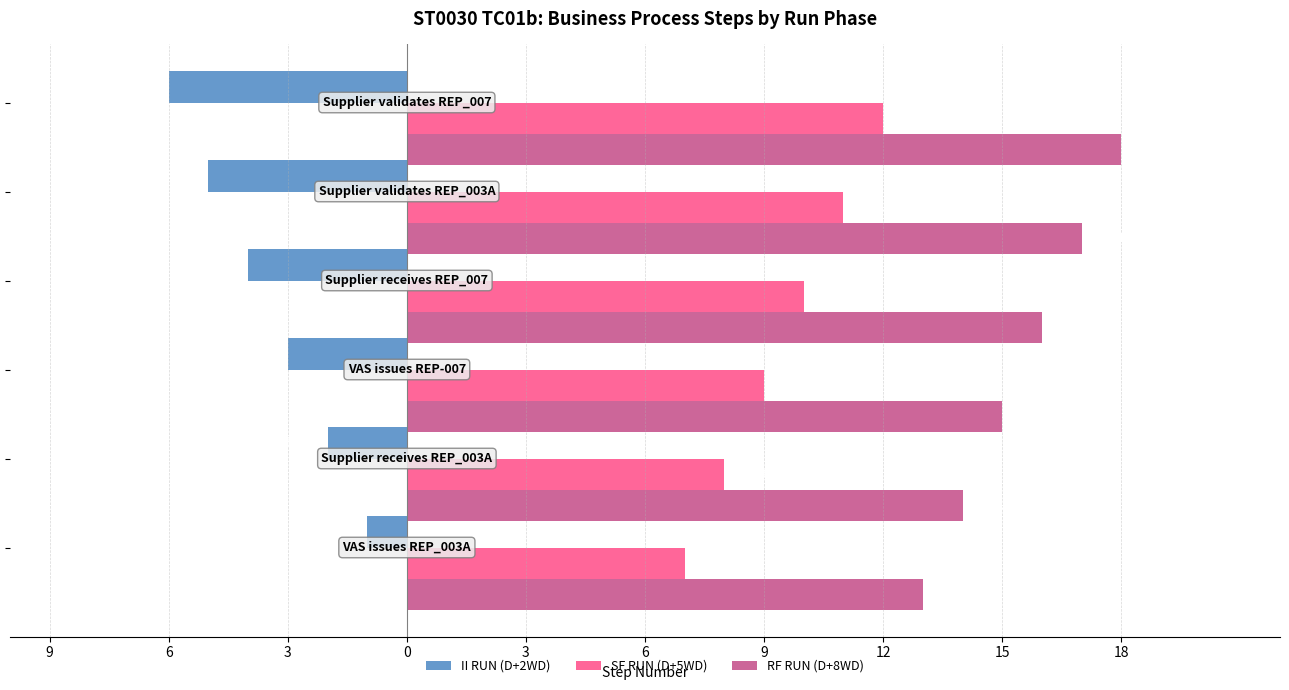

What are all the series names shown in the legend?

II RUN (D+2WD), SF RUN (D+5WD), RF RUN (D+8WD)